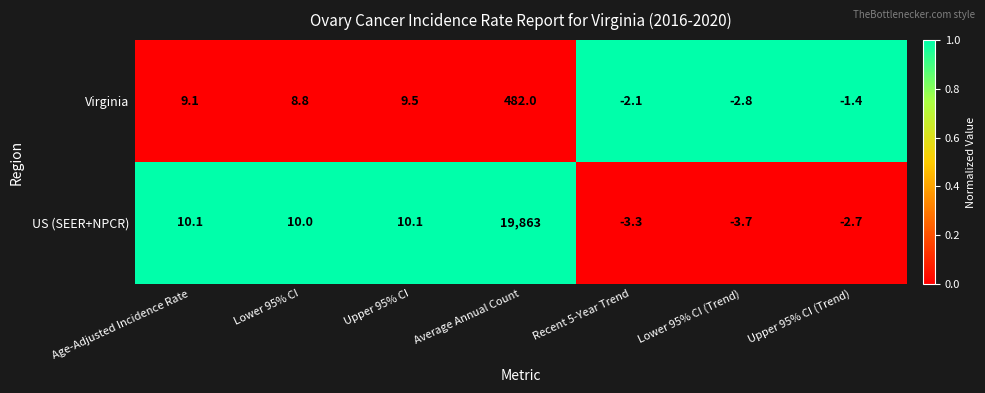

What is the spread (max minus min) of values at Lower 95% CI (Trend)?

0.9